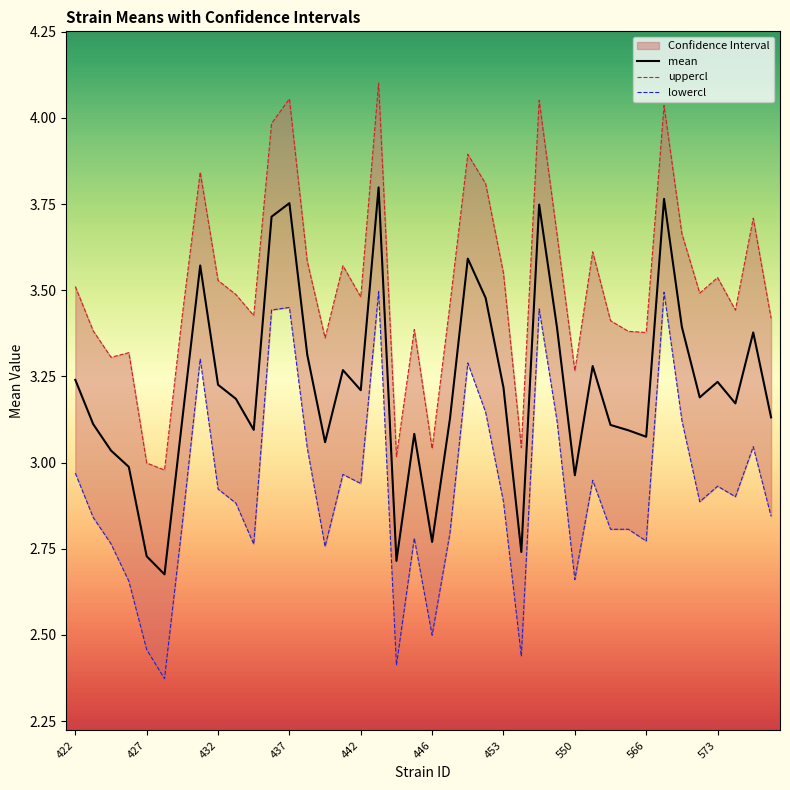

What is the lowest value of the lowercl series?

2.4